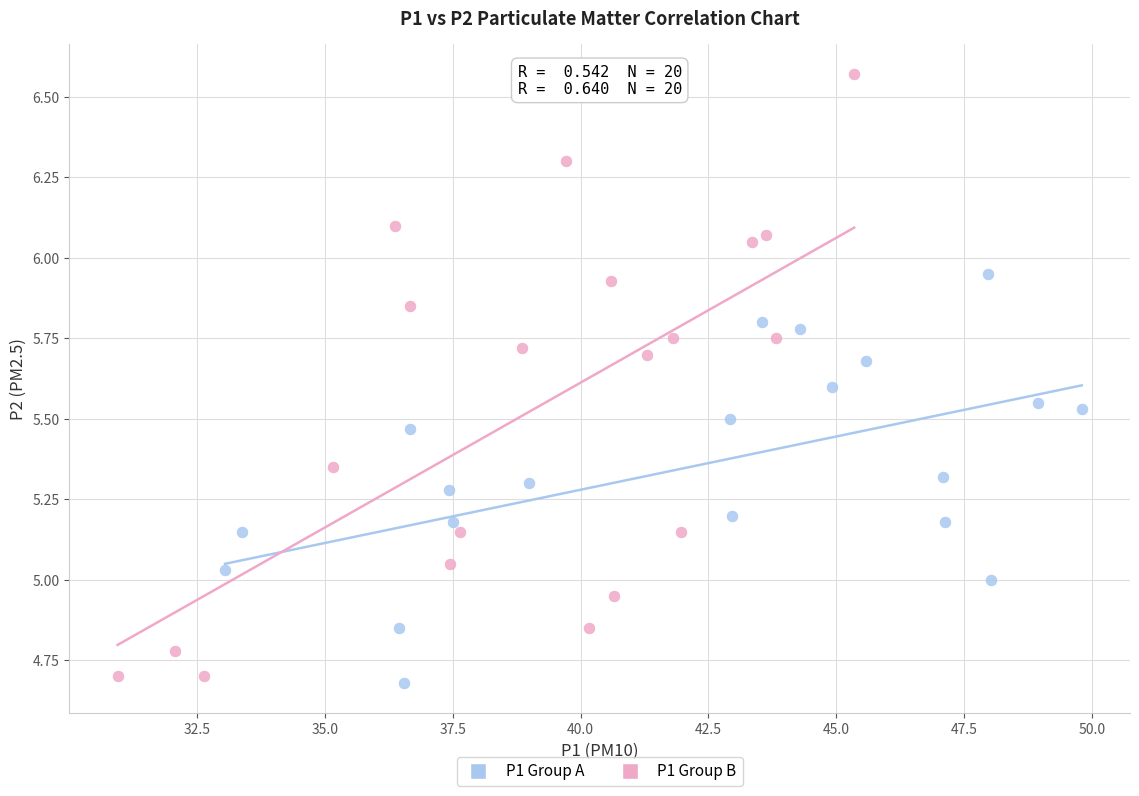

Which series reaches the minimum Y coordinate?

P1 Group A